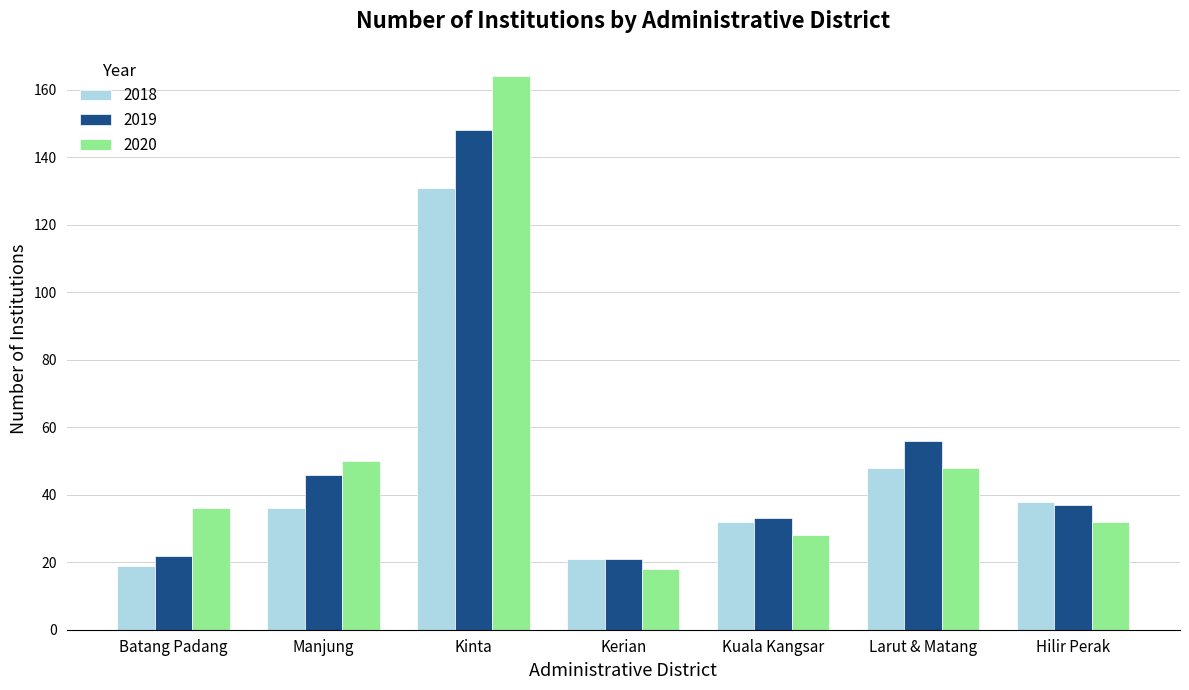

List the series in order of their overall mean, highest first.

2020, 2019, 2018